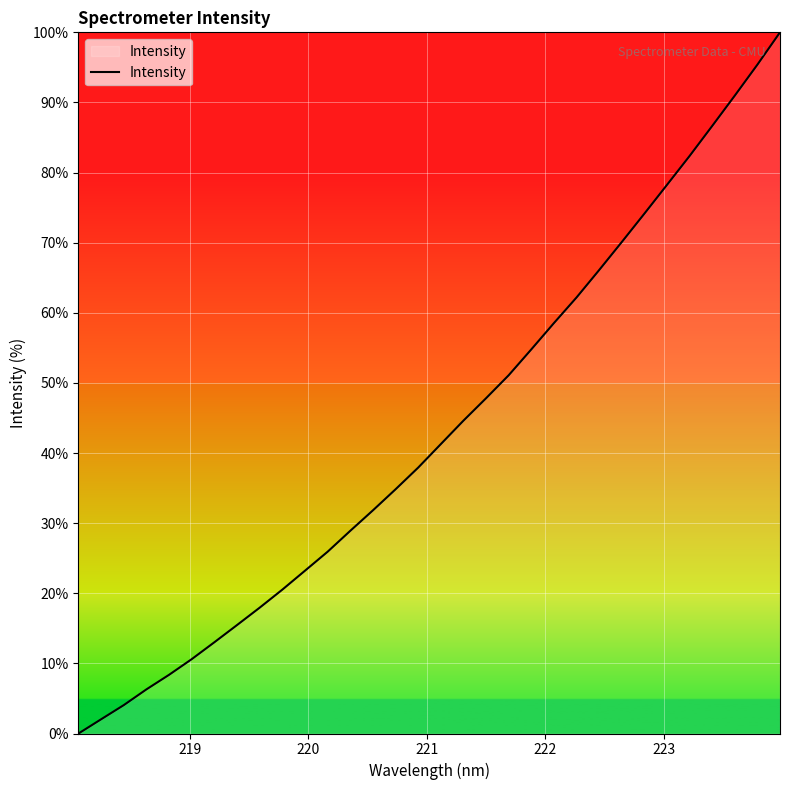

What is the sum of all values?

1385.2